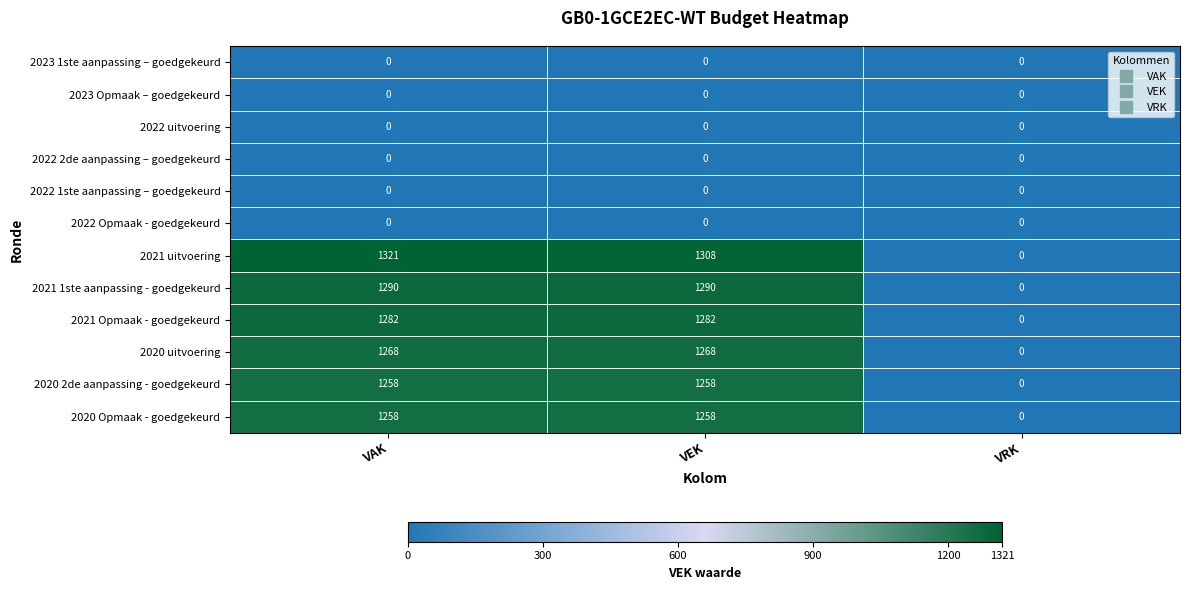

What is the difference between the maximum and minimum values in the 2020 2de aanpassing - goedgekeurd series?

1258